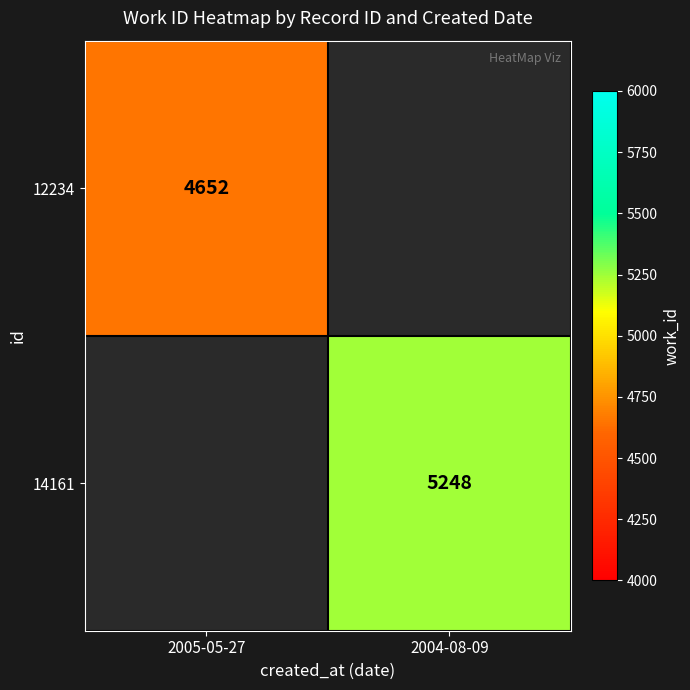

Is the value of 14161 at 2004-08-09 greater than the value of 12234 at 2005-05-27?

Yes